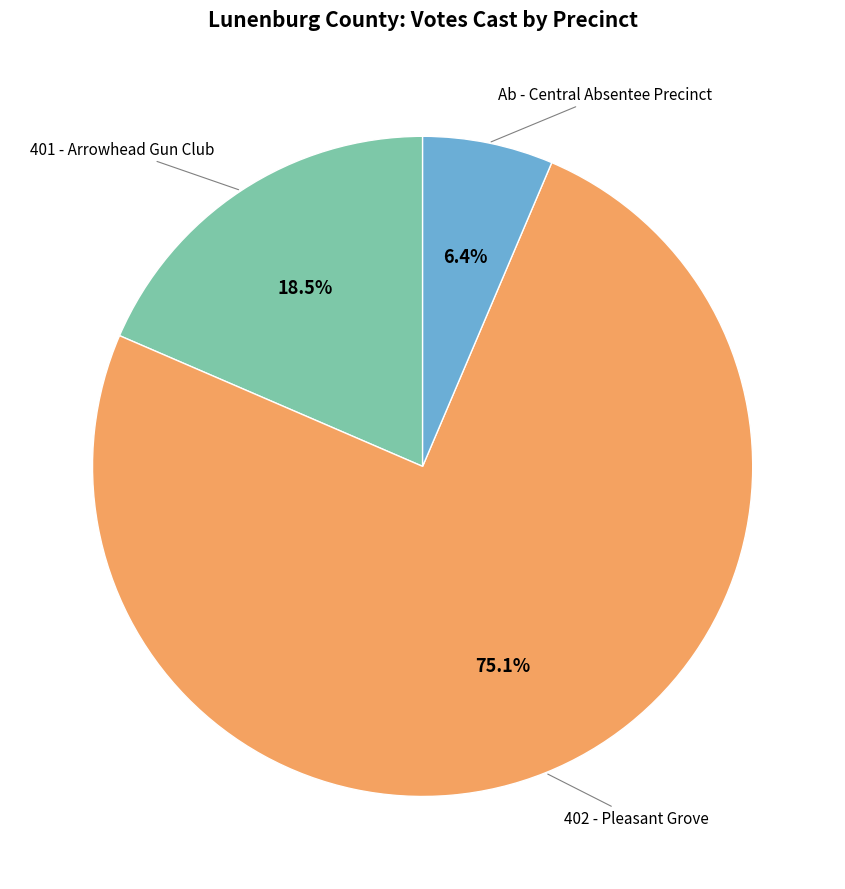

Does any single category account for the majority?

Yes